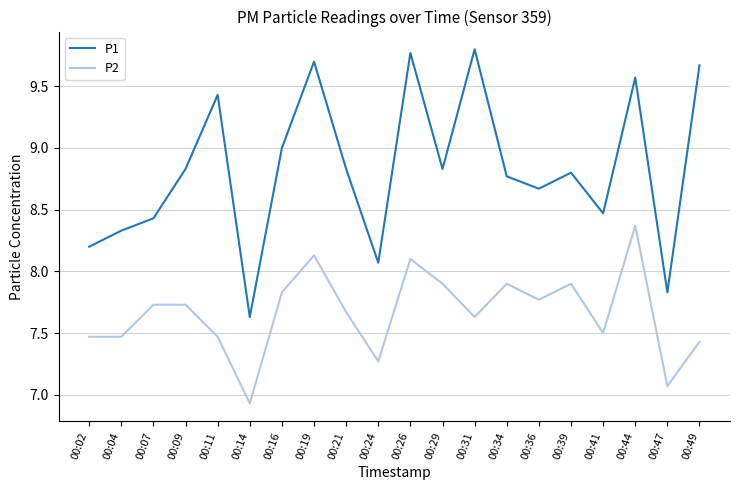

True or false: P2 and P1 cross at least once.

False